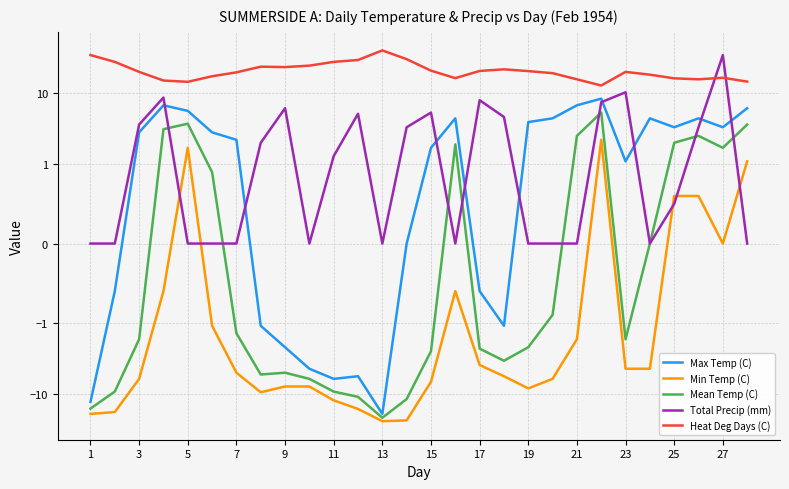

What is the maximum value for Heat Deg Days (C)?

39.4